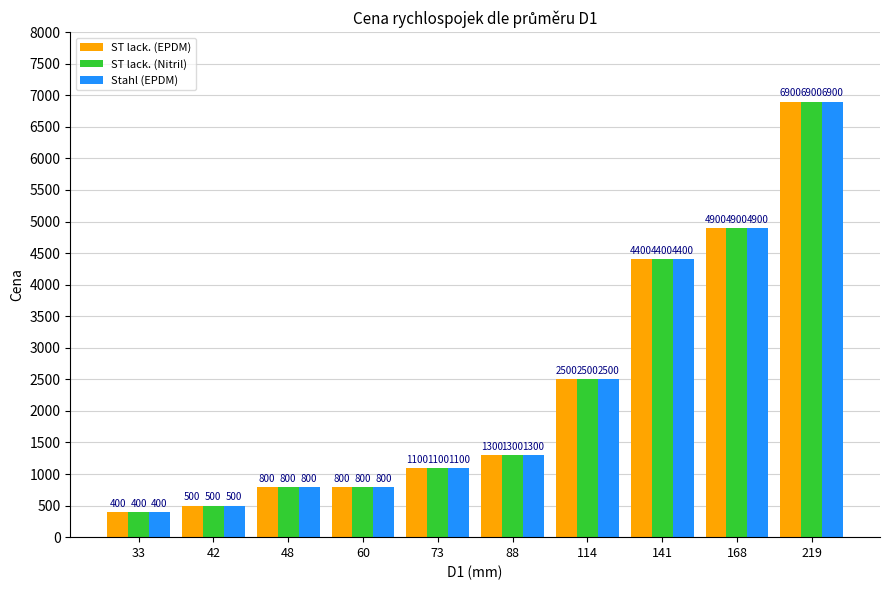

What is the difference between the maximum and minimum values in the ST lack. (EPDM) series?

6500